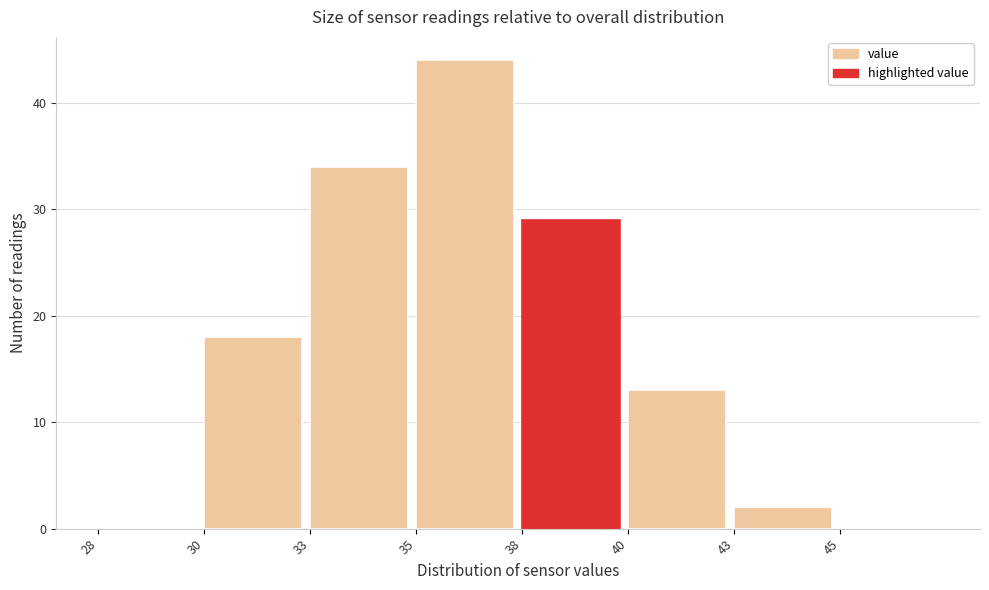

Reading right to left, transcribe all the data shown in this chart.

45=0	43=2	40=13	38=29	35=44	33=34	30=18	28=0